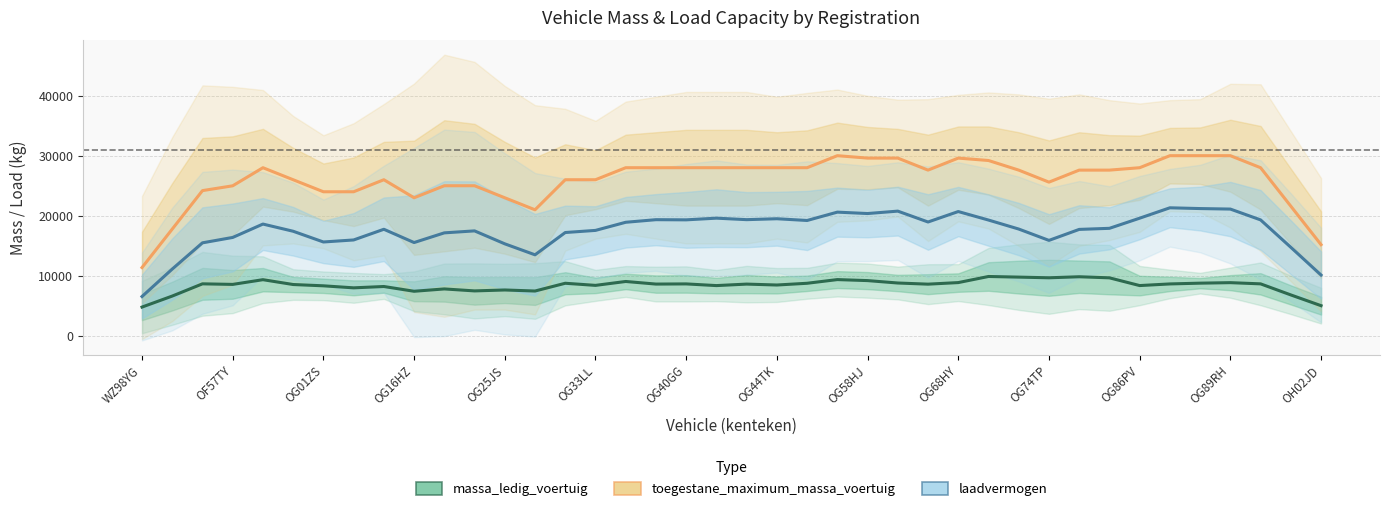

How many lines are shown in the chart?

3